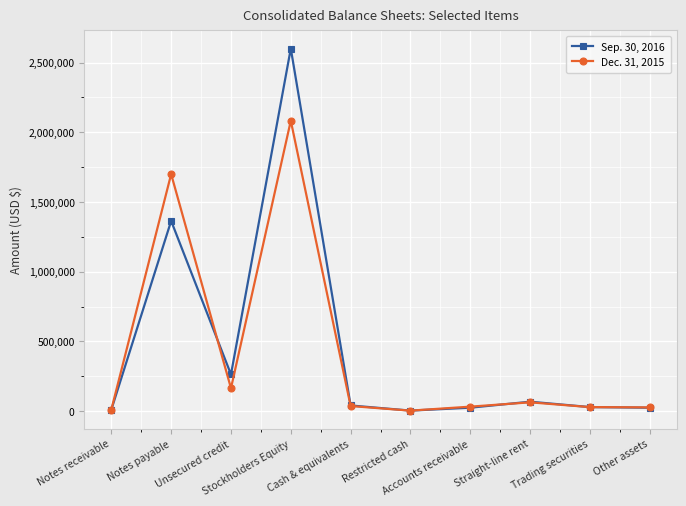

Is the value of Sep. 30, 2016 at Stockholders Equity greater than the value of Dec. 31, 2015 at Restricted cash?

Yes